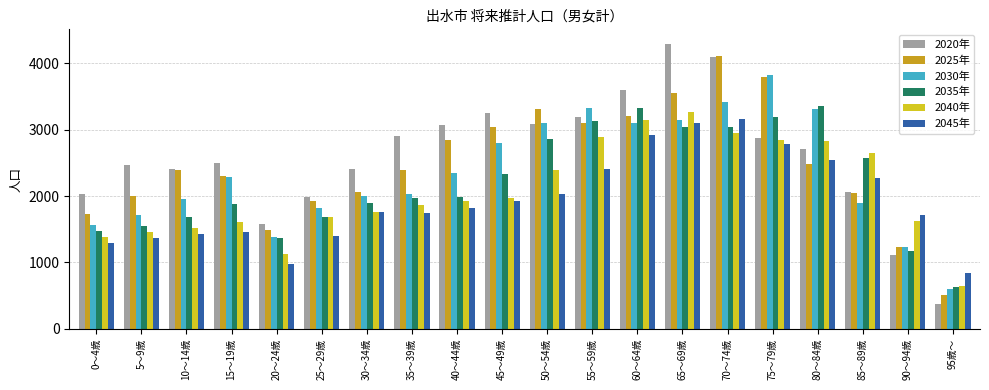

Is it true that 2030年 equals 1825 at 25～29歳?

True